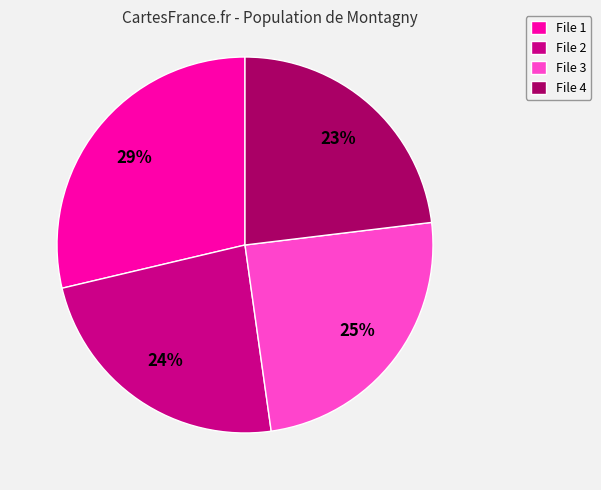

What is the ratio of the value at File 4 to the value at File 2?

1.0